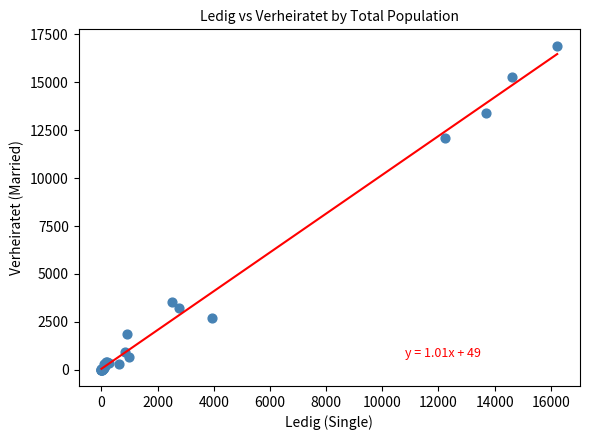

What Y value in the scatter plot is closest to 8460?

12099